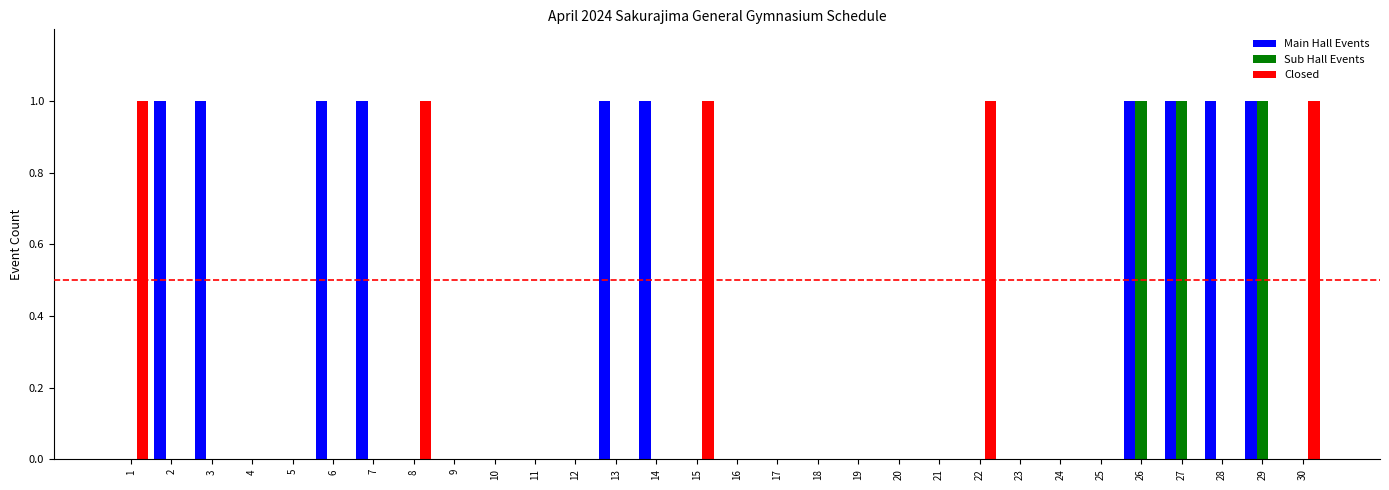

Reading left to right, transcribe all the data shown in this chart.

Main Hall Events: 0	1	1	0	0	1	1	0	0	0	0	0	1	1	0	0	0	0	0	0	0	0	0	0	0	1	1	1	1	0
Sub Hall Events: 0	0	0	0	0	0	0	0	0	0	0	0	0	0	0	0	0	0	0	0	0	0	0	0	0	1	1	0	1	0
Closed: 1	0	0	0	0	0	0	1	0	0	0	0	0	0	1	0	0	0	0	0	0	1	0	0	0	0	0	0	0	1